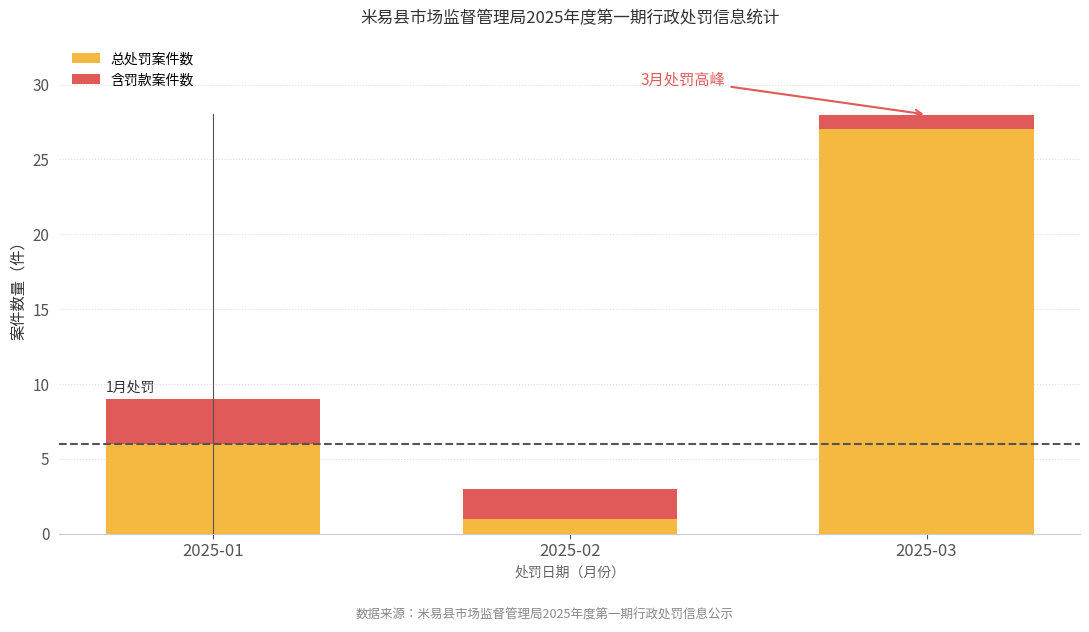

Between 2025-01 and 2025-03, which series saw the biggest shift?

总处罚案件数